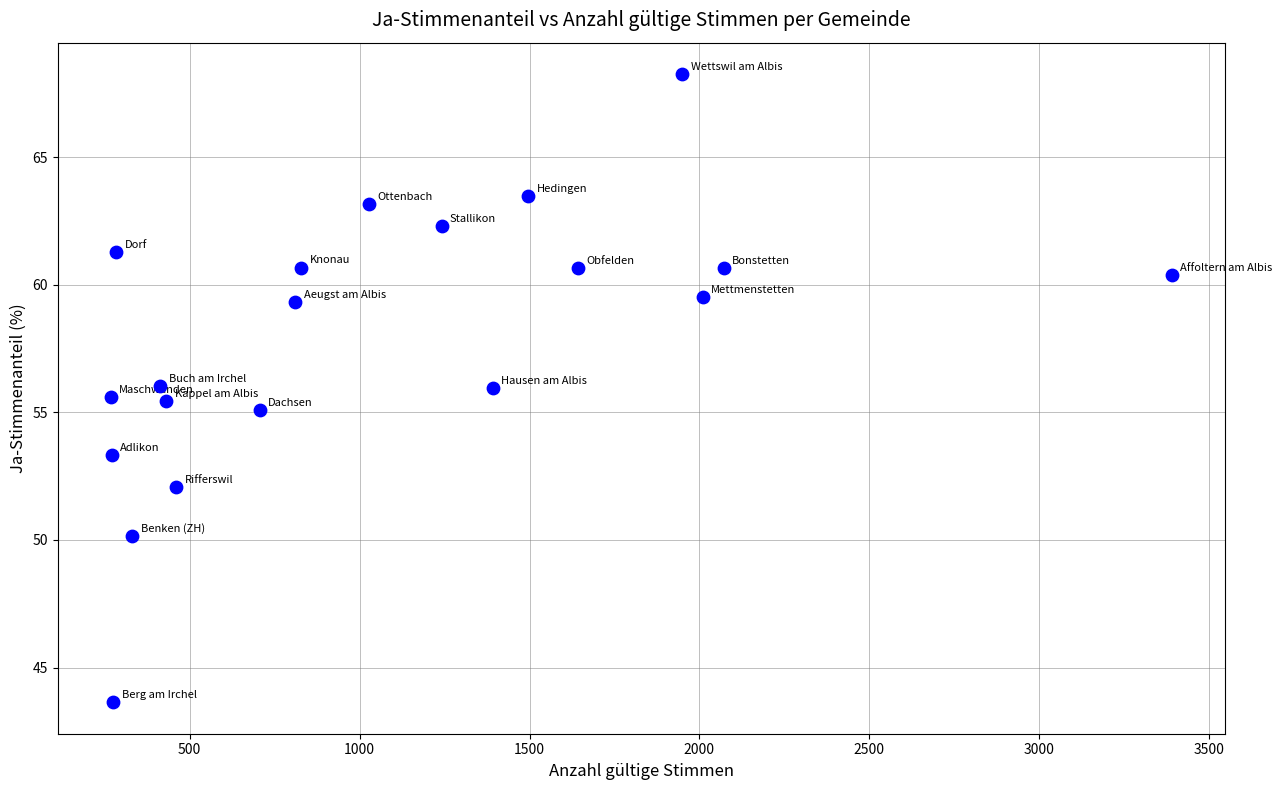

What is the range of X values (max minus min)?

3123.0